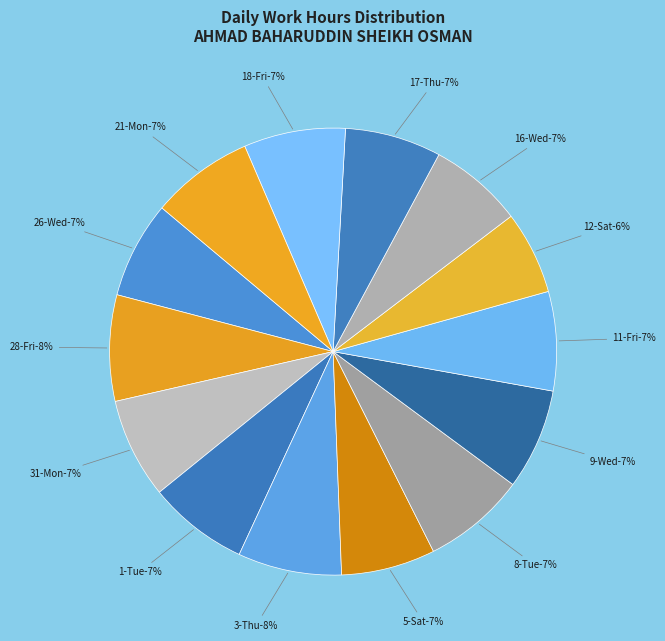

What is the total percentage of 11-Fri and 18-Fri?

14.5%